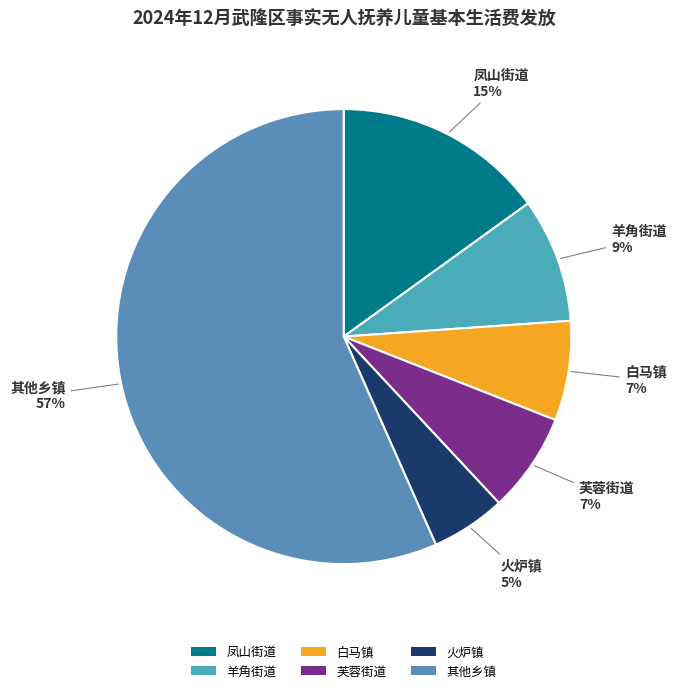

What is the majority slice?

其他乡镇